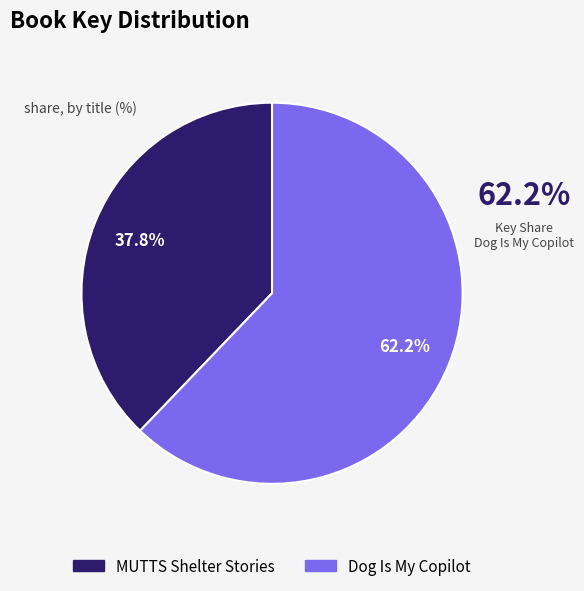

Do Dog Is My Copilot and MUTTS Shelter Stories together represent more than half of the pie?

Yes